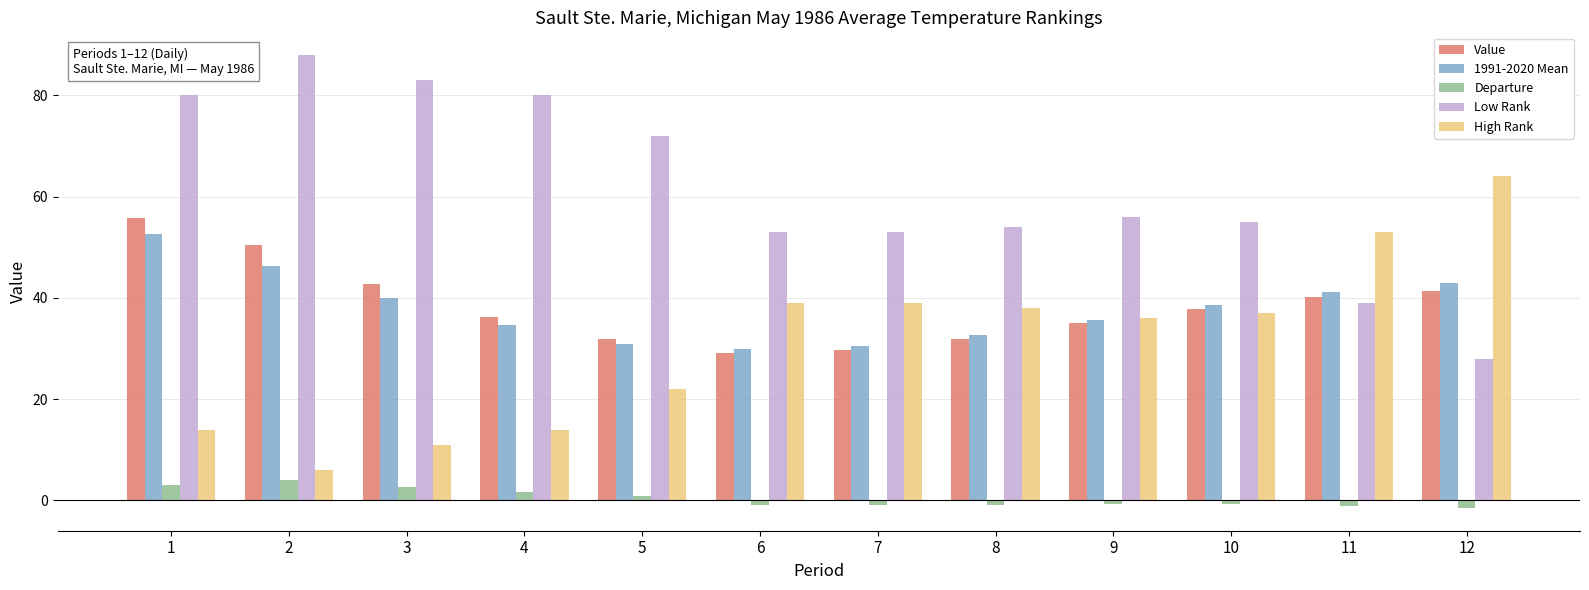

What is the maximum value shown in the chart?

88.0